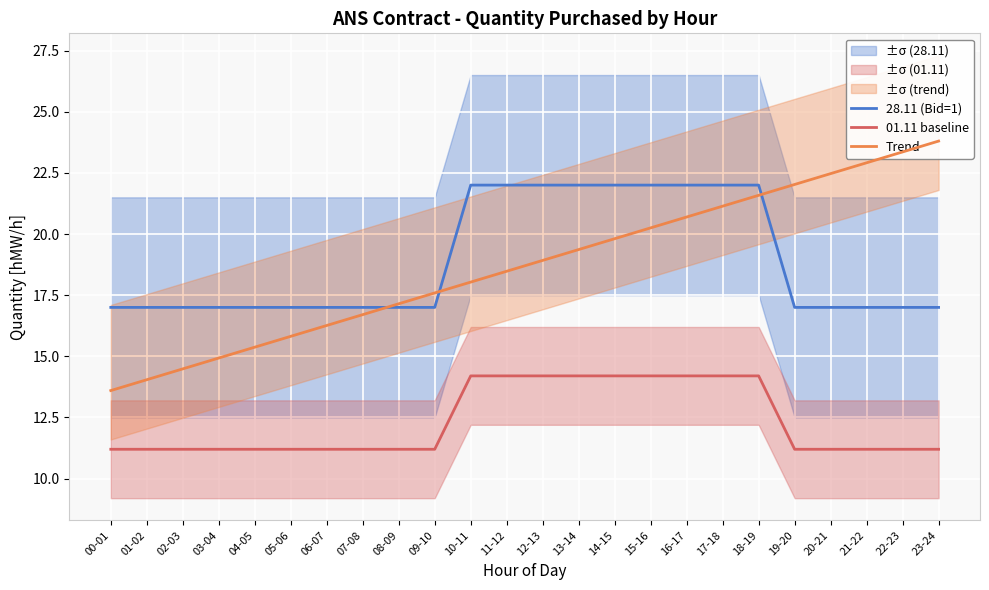

At 03-04, list the series in order from smallest to largest.

01.11 baseline, Trend, 28.11 (Bid=1)